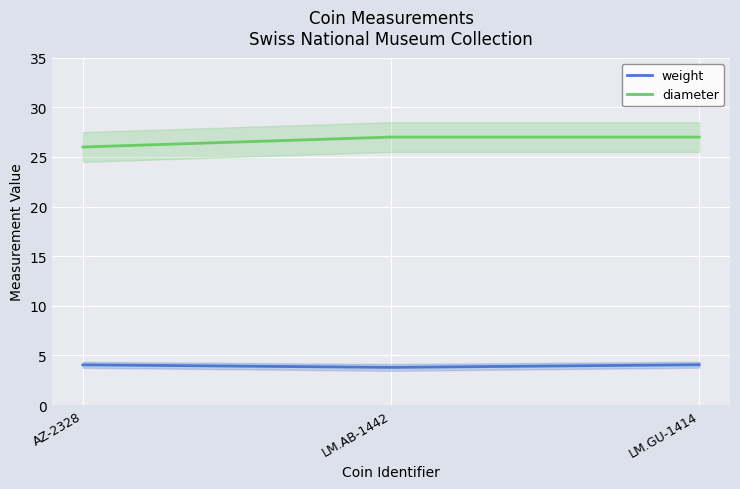

Reading left to right, what are all the values shown in this chart?

weight: 4.0	3.8	4.1
diameter: 26.0	27.0	27.0